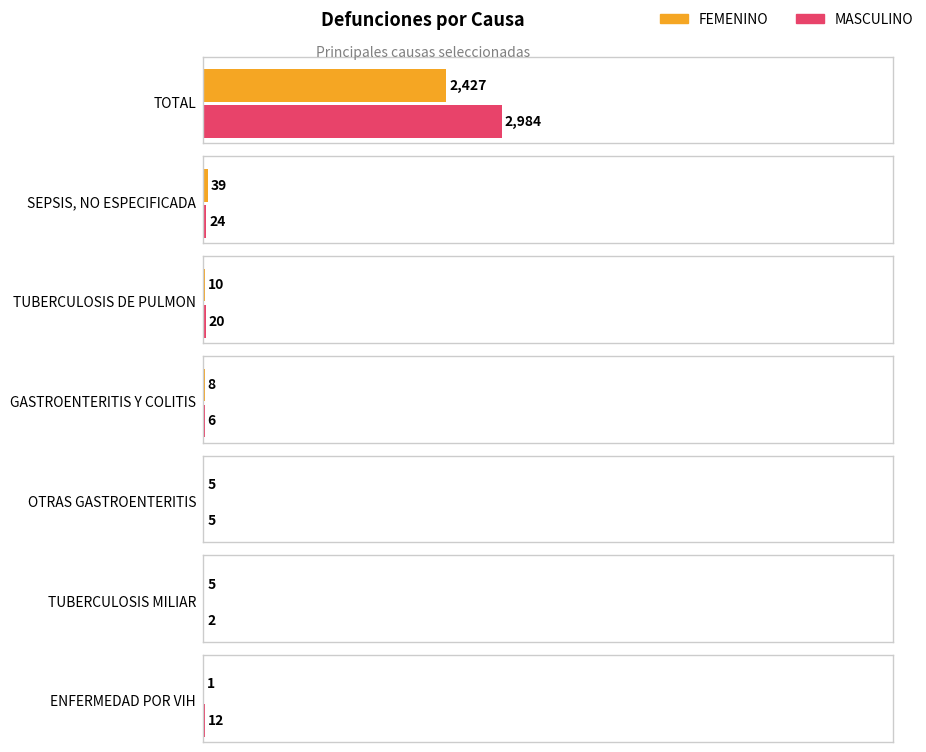

What is the label of the 4th bar from the left?

GASTROENTERITIS Y COLITIS